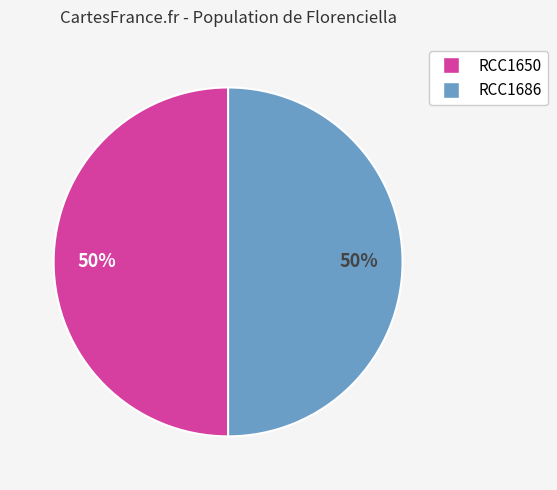

Count the number of slices in the pie.

2